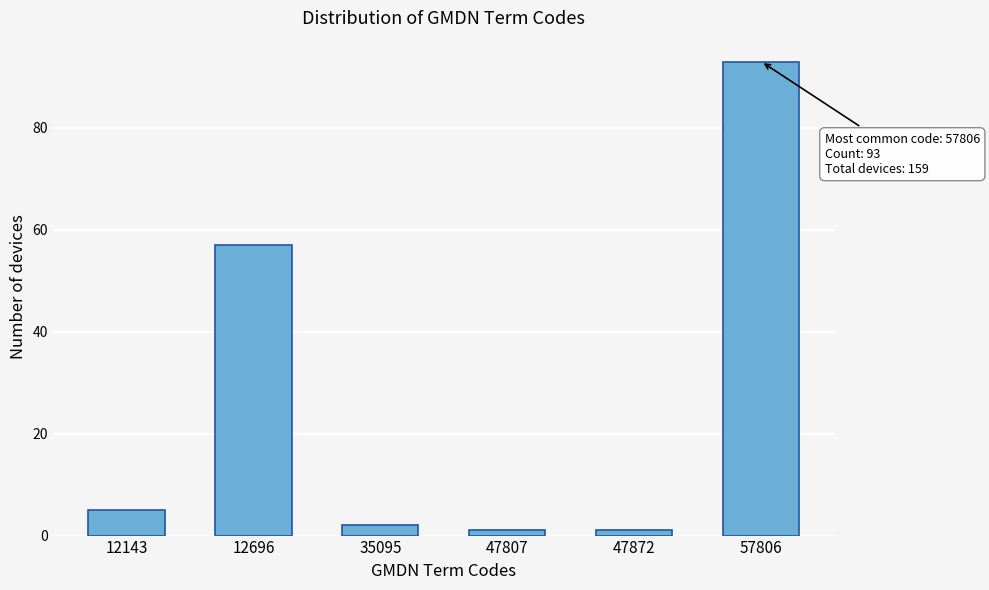

Reading right to left, transcribe all the data shown in this chart.

93	1	1	2	57	5